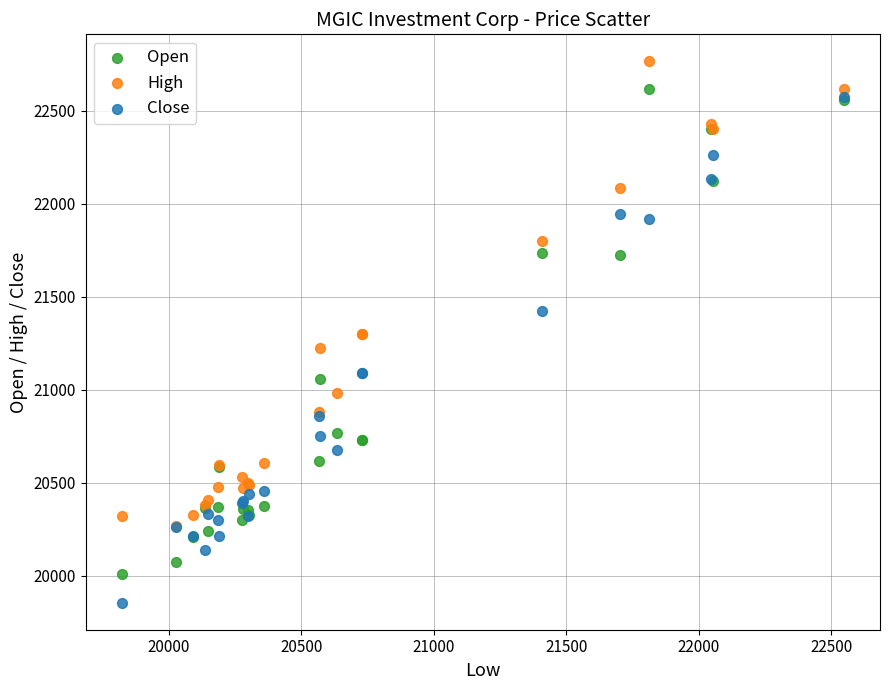

In the High series, what Y value is closest to 21517?

21299